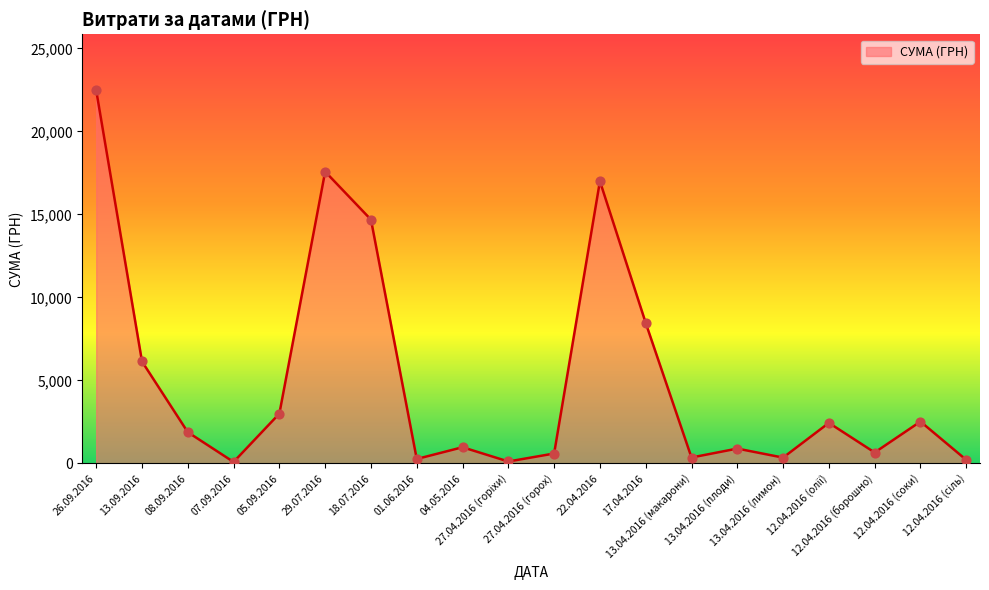

What is the difference between the maximum and minimum values?

22398.7